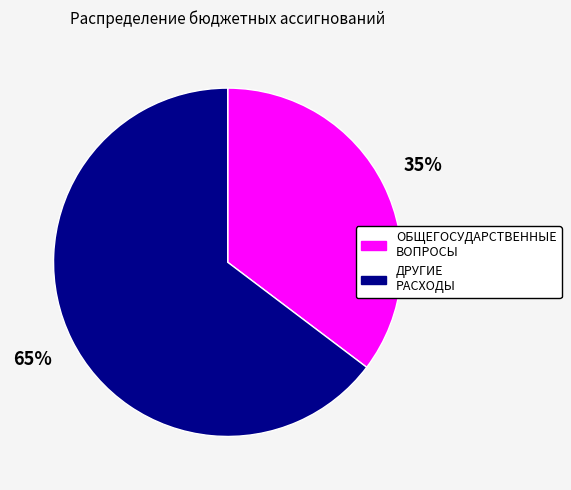

Which category accounts for the majority?

ДРУГИЕ РАСХОДЫ